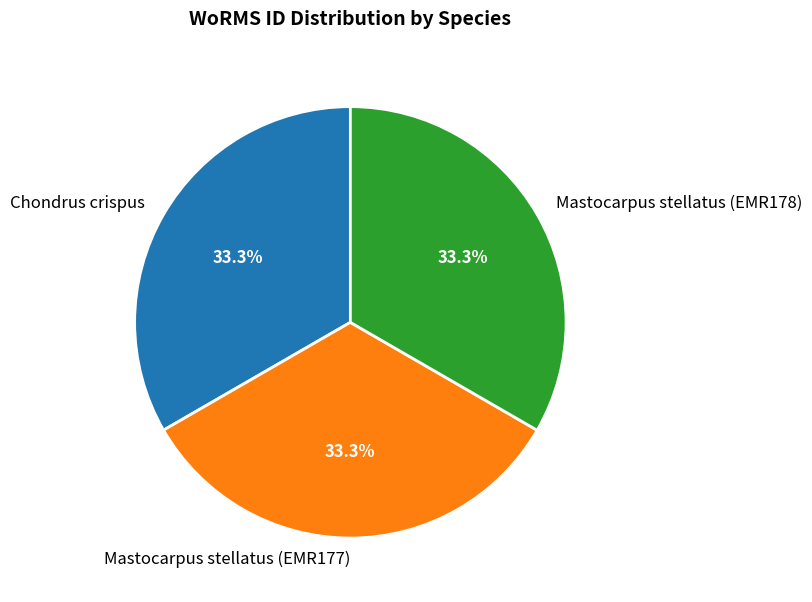

Is there a majority slice in this chart?

No